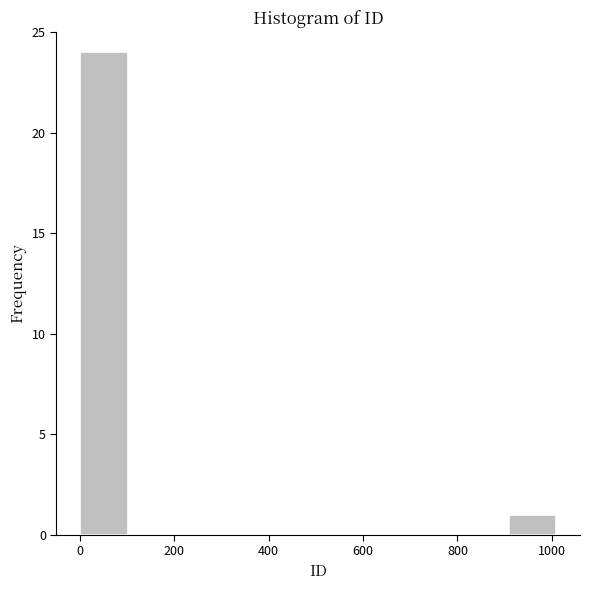

How tall is the bar that spans 0 to 100 on the x-axis? Neither the bar edges nor the heights are printed on the chart, so give them approximately, as read against the axes.

24